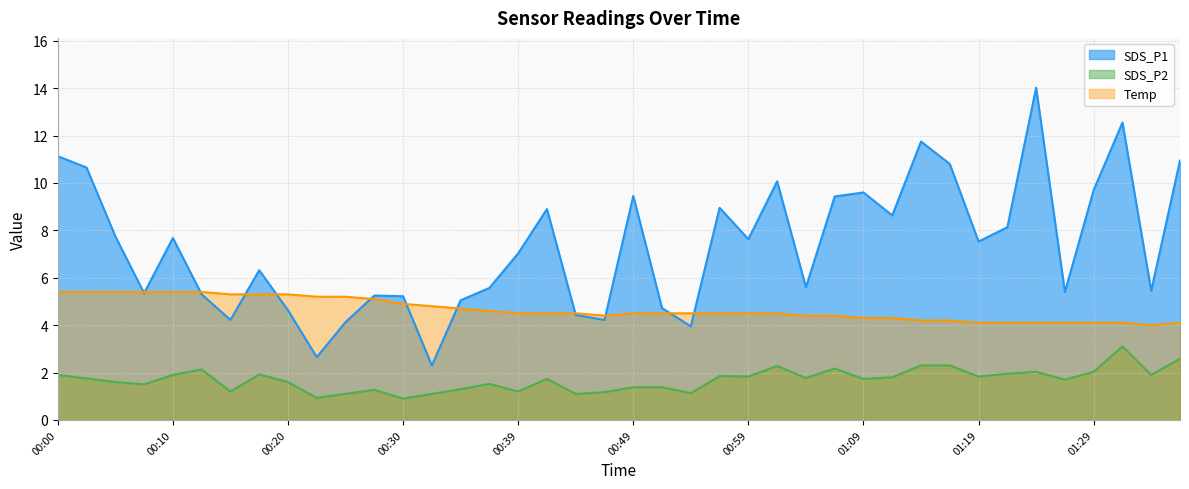

What is the difference between the highest and lowest values at 00:47?

3.2